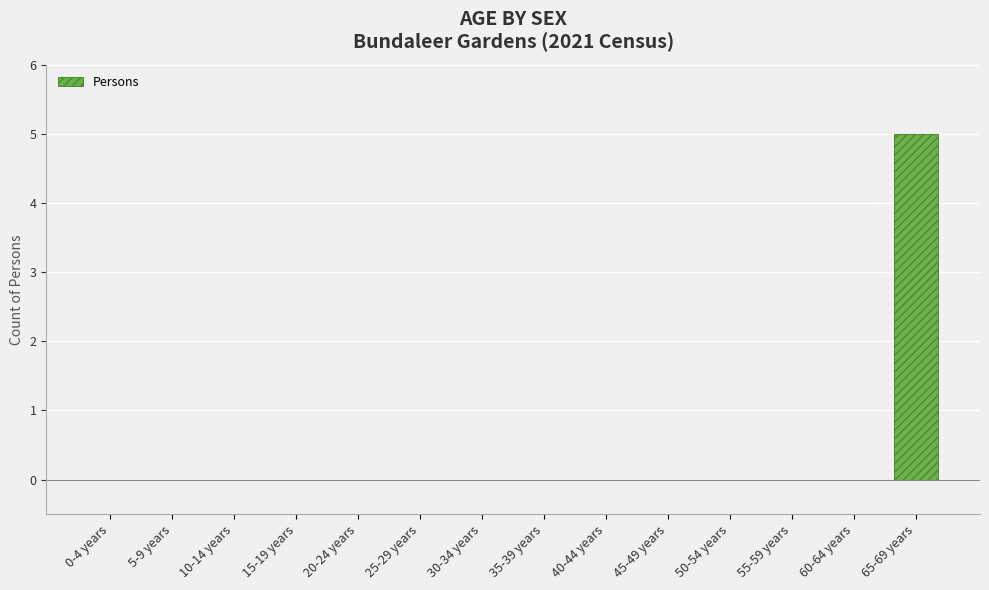

True or false: the data shows 3 at 45-49 years.

False